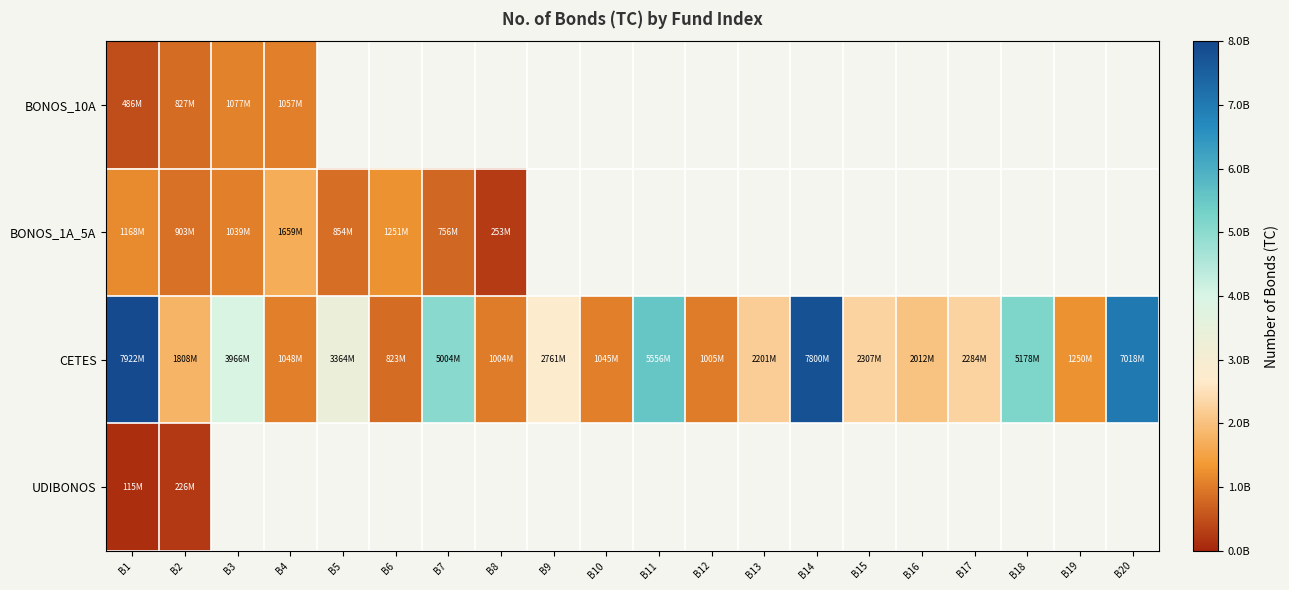

Which series changed the most between B10 and B20?

CETES